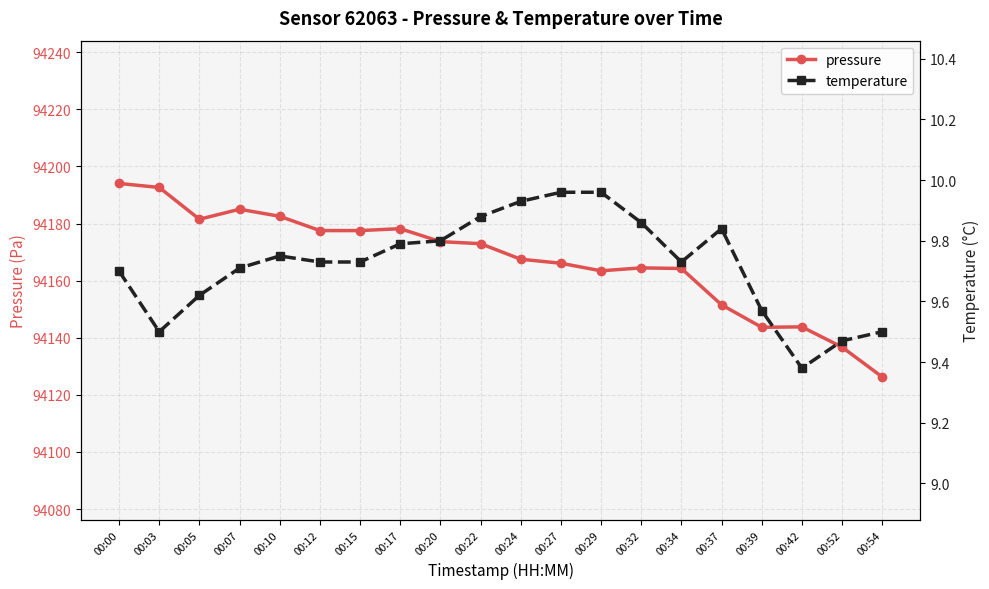

True or false: temperature has more than 1 interior local peaks.

True